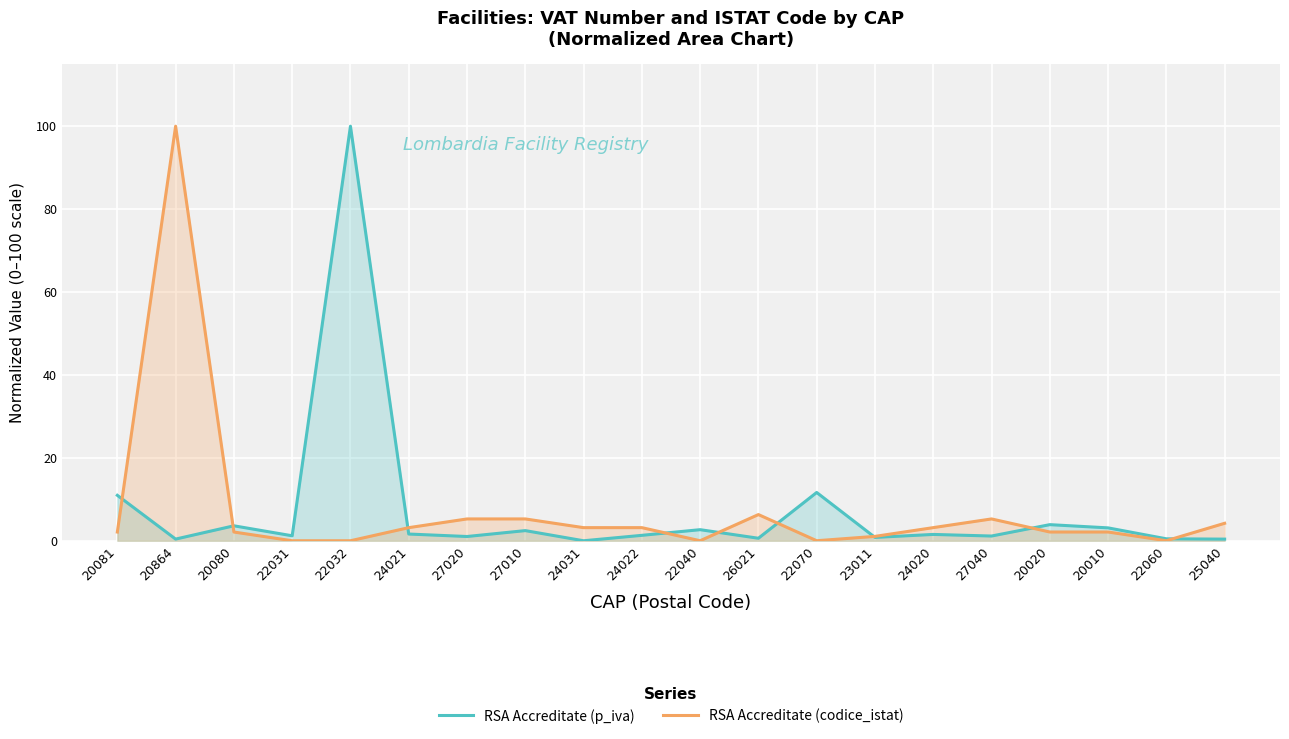

Count the number of categories in the chart.

20